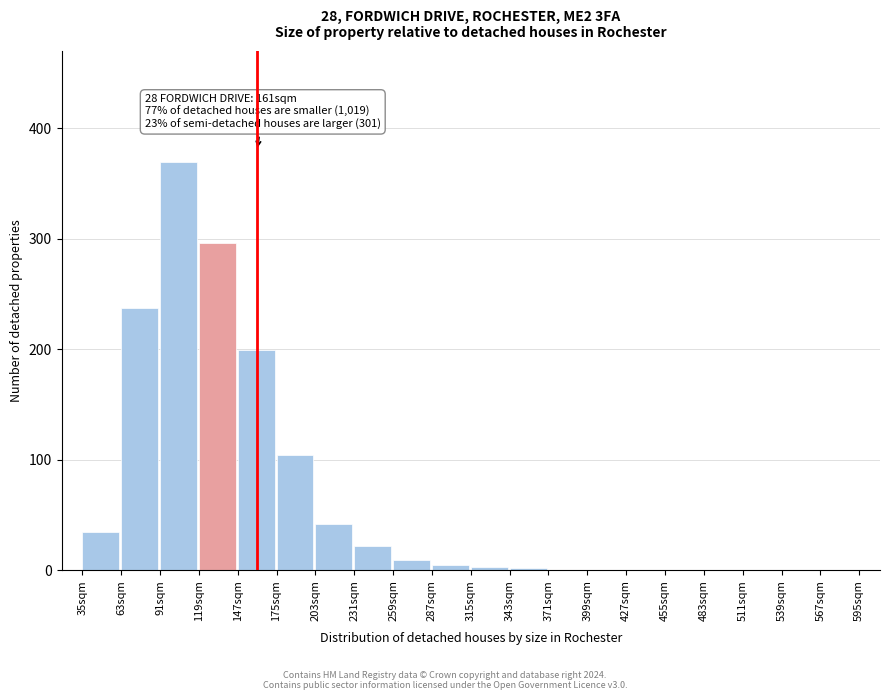

What is the label of the 11th bar from the left?

315sqm